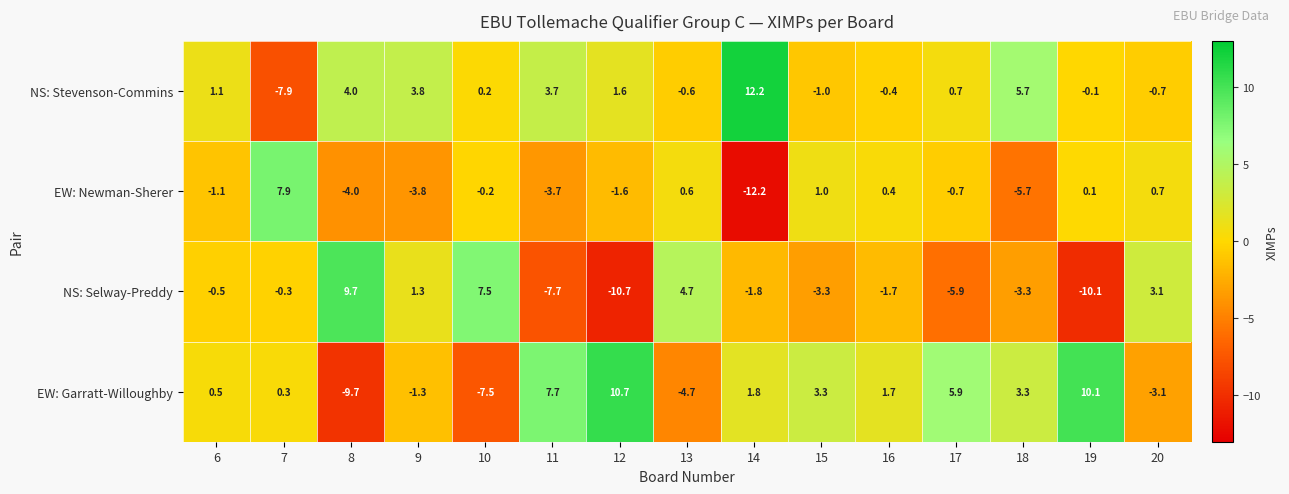

True or false: EW: Garratt-Willoughby has a value of 1.3 at 17.

False